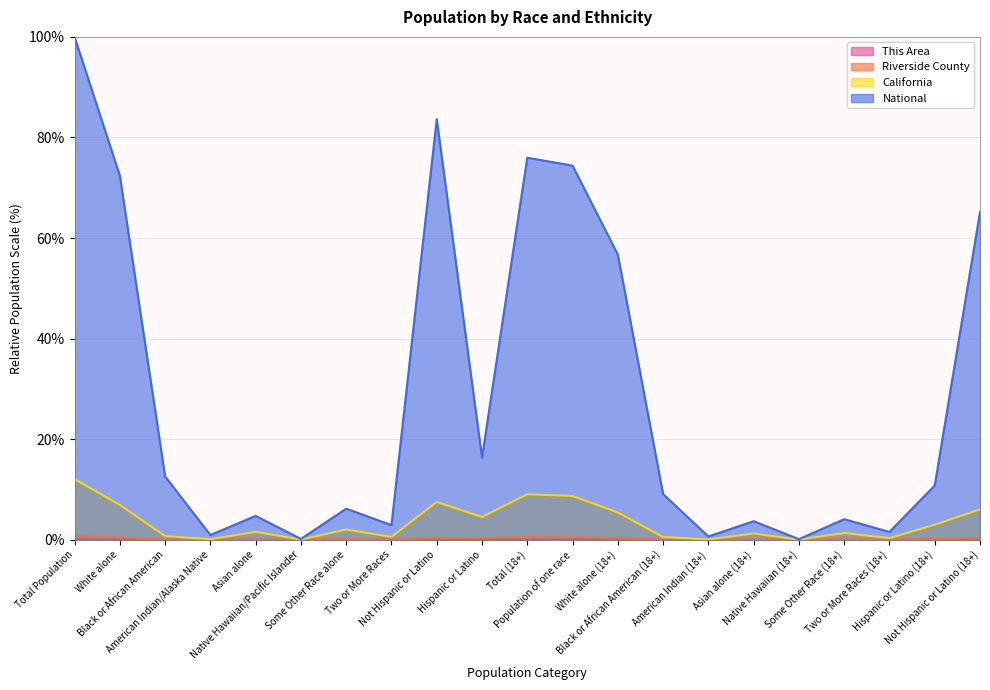

True or false: Riverside County and California intersect in this chart.

False